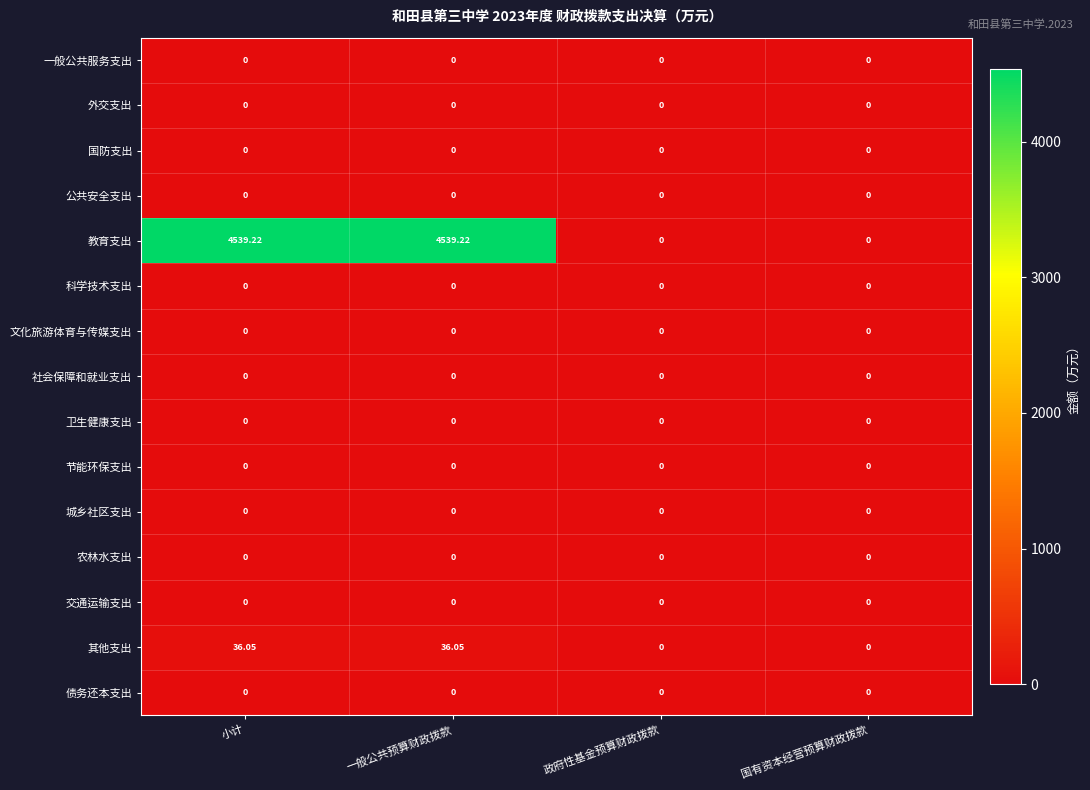

Which series has the largest total across all categories?

教育支出